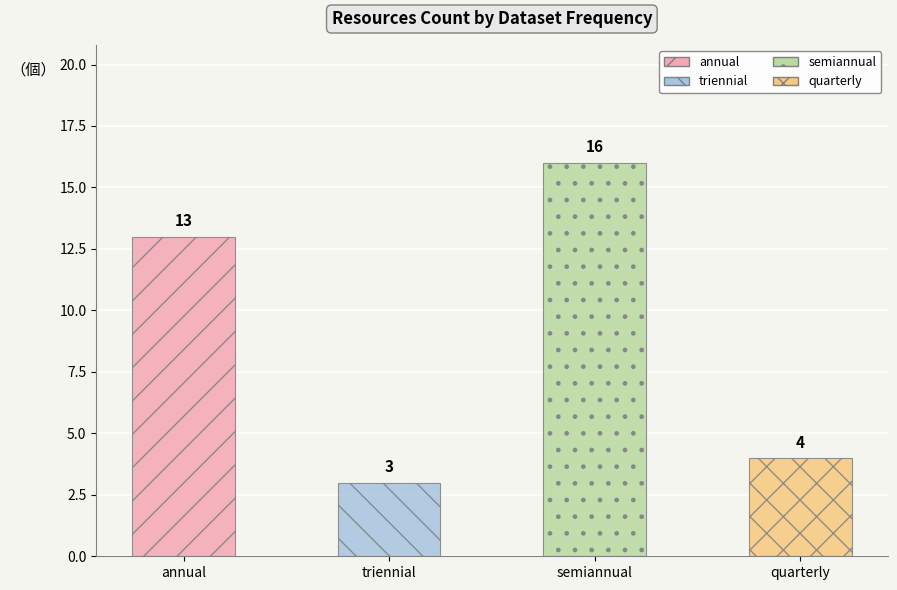

Is it true that the value at triennial is 3?

True